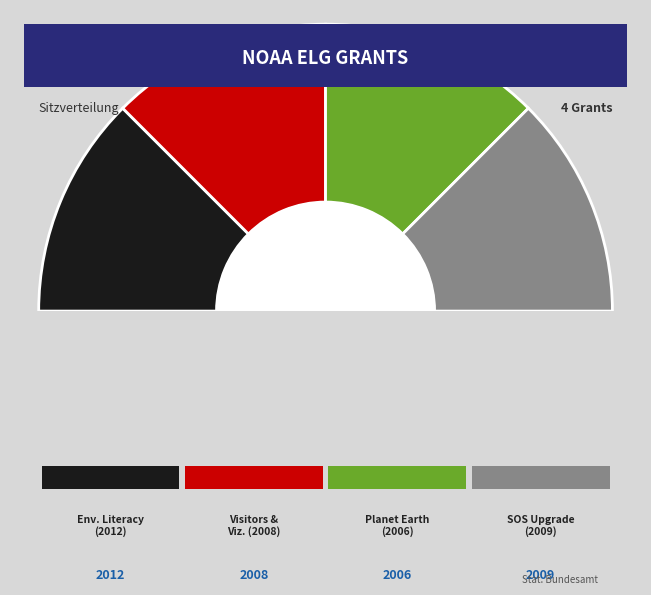

Does Environmental Literacy
for All (2012) account for over 50% of the chart?

No